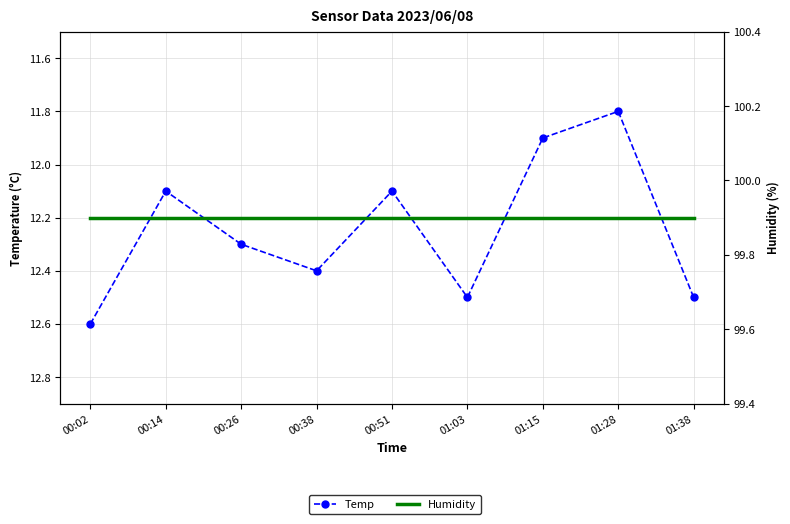

The value of Humidity at 00:26 is 160.8. True or false?

False